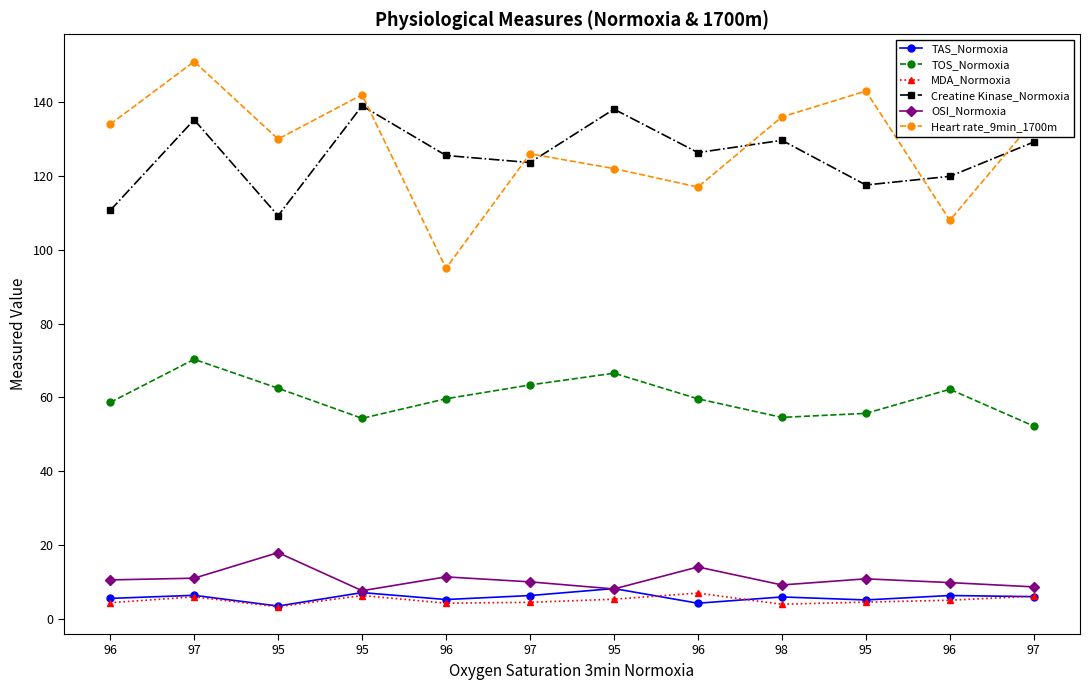

What are all the series names shown in the legend?

TAS_Normoxia, TOS_Normoxia, MDA_Normoxia, Creatine Kinase_Normoxia, OSI_Normoxia, Heart rate_9min_1700m